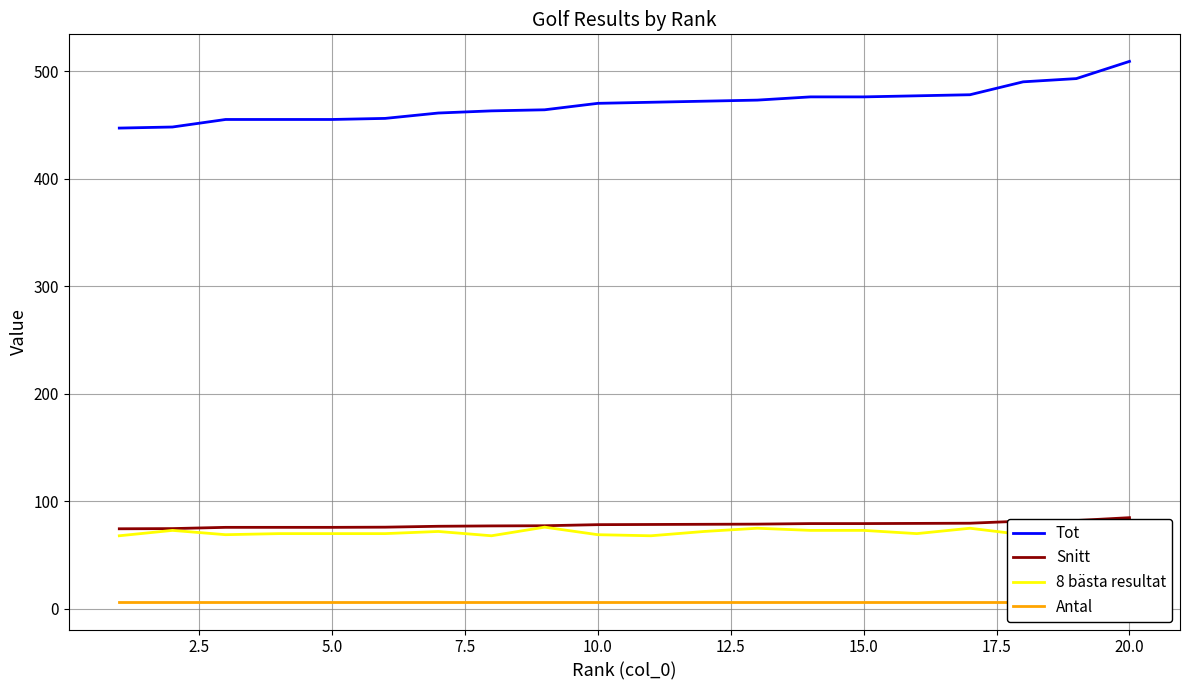

True or false: 8 bästa resultat and Snitt intersect in this chart.

False